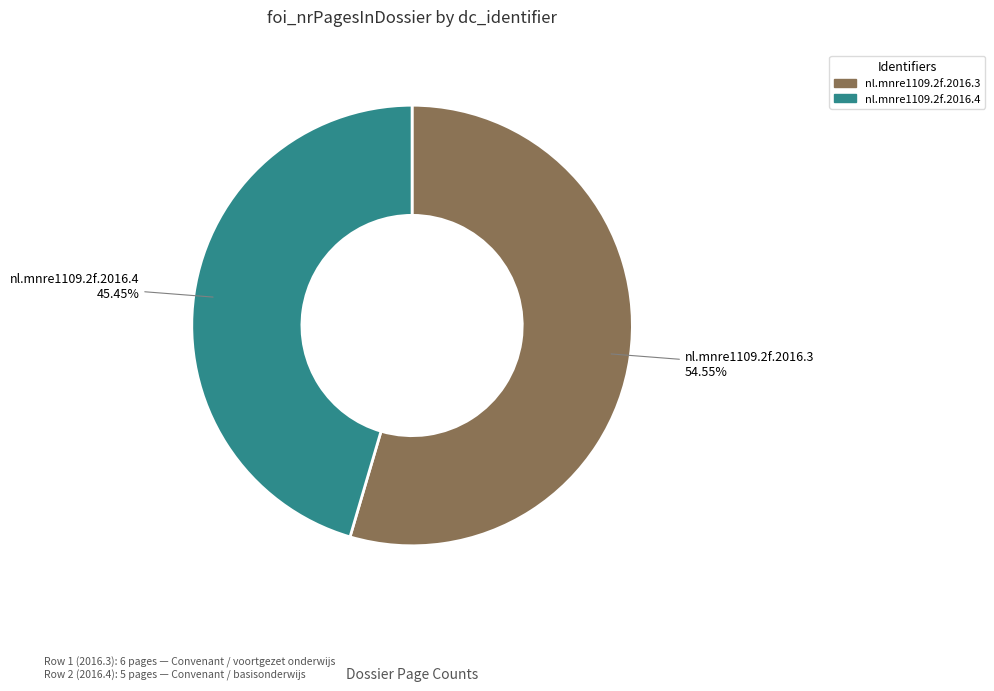

Count the number of slices in the pie.

2